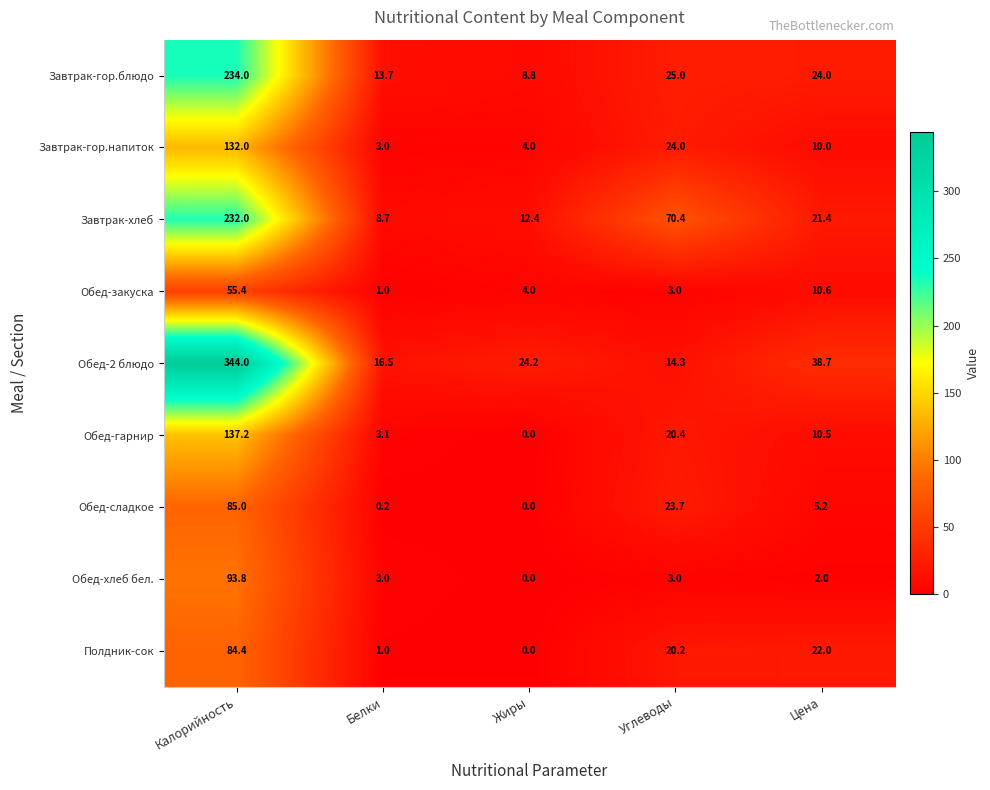

What is the sum of the Обед-хлеб бел. values at Цена and Углеводы?

5.0